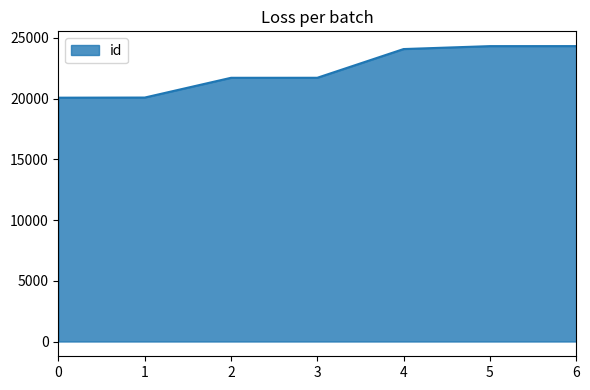

What is the difference between the maximum and minimum values?

4248